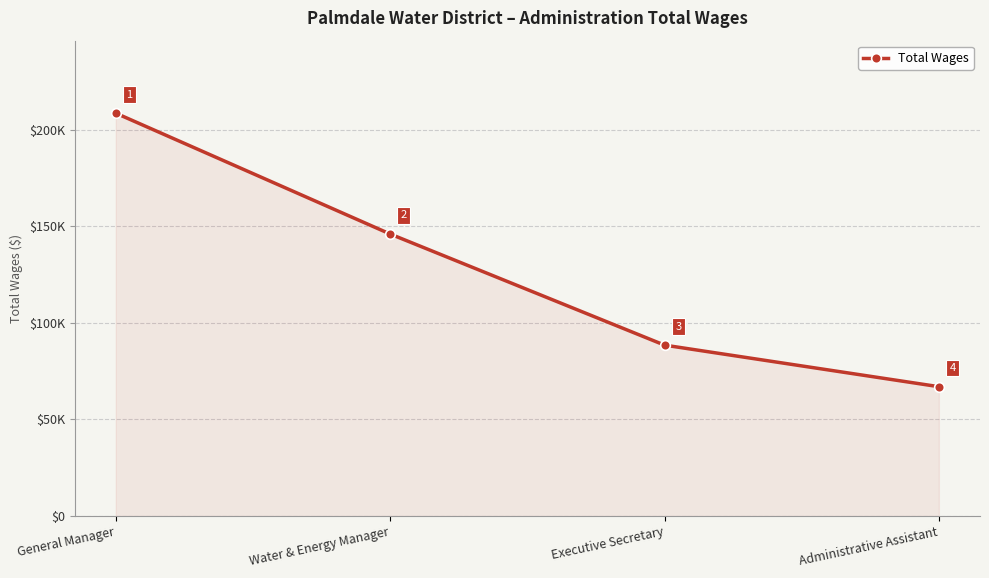

What is the label of the 1st point from the left?

General Manager